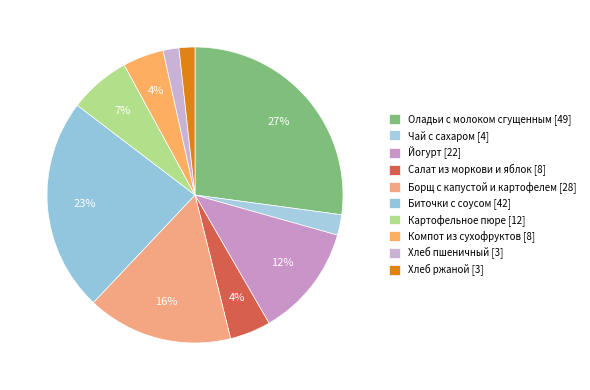

Does Хлеб ржаной account for over 50% of the chart?

No